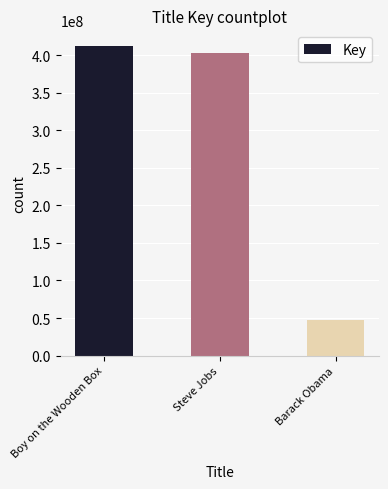

At which category does the chart reach its minimum across all series?

Barack Obama